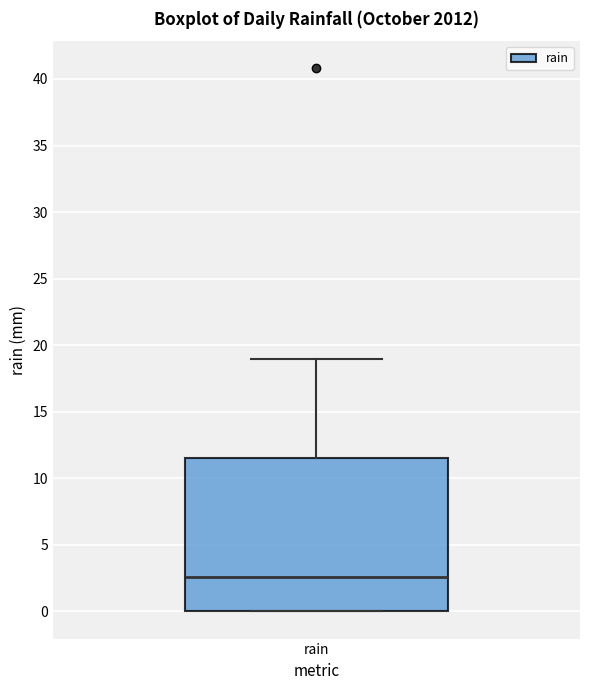

Where does the median line of the box for rain sit on the y-axis? The values are not printed on the chart, so give them approximately, as read against the axis.

2.5